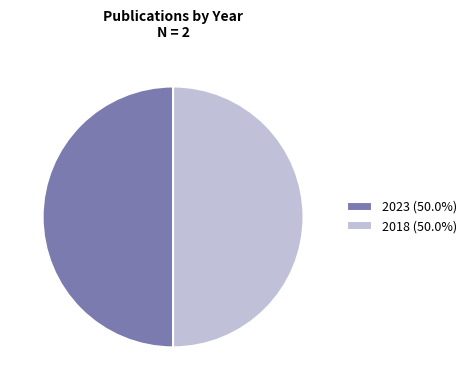

What is the ratio of the value at 2018 to the value at 2023?

1.0